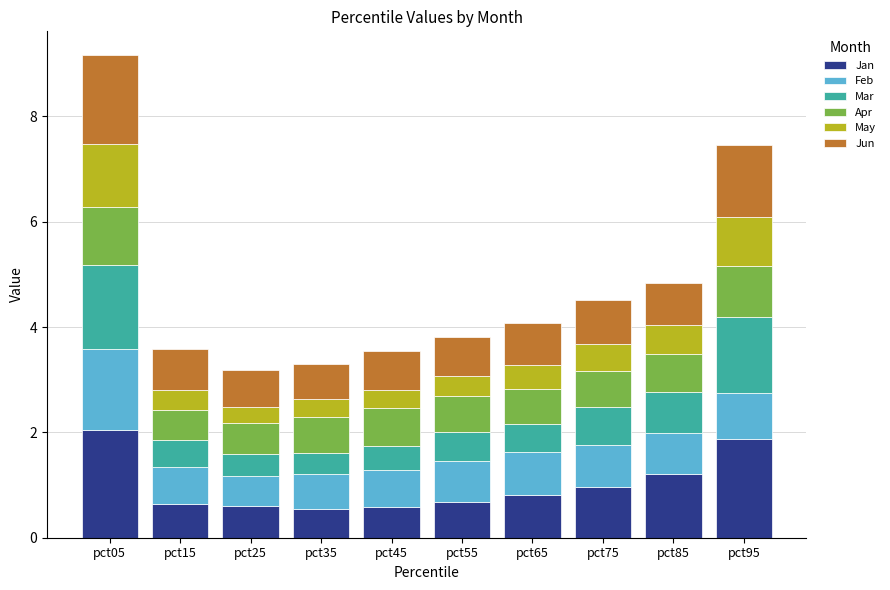

What is the value of the Jan bar at the 7th from the left?

0.8